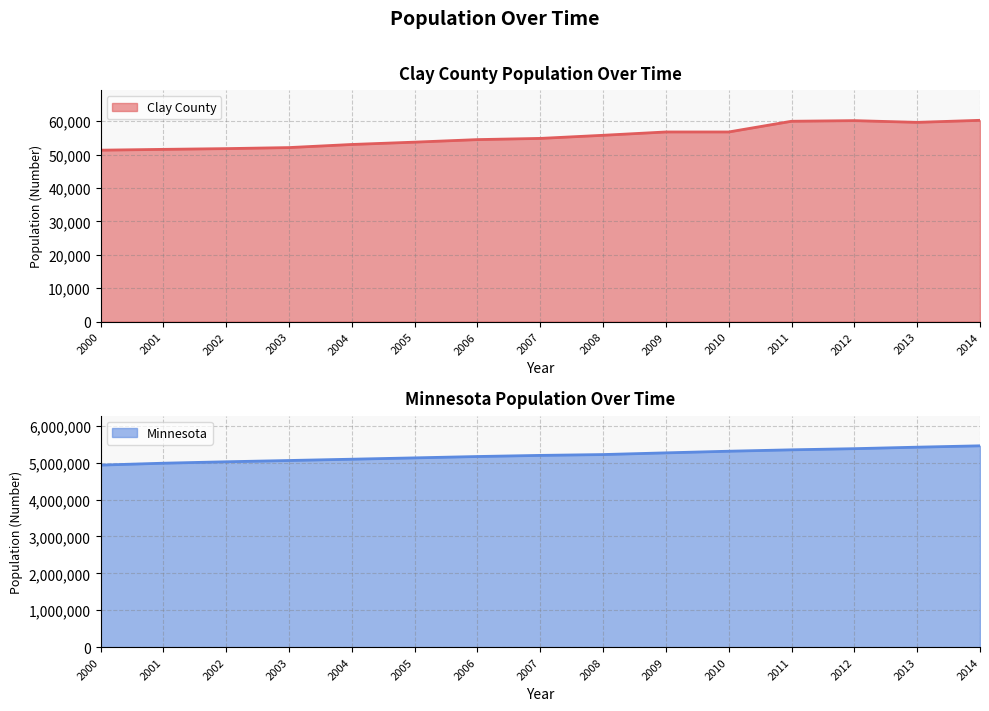

Where is the first local minimum for Clay County?

2013